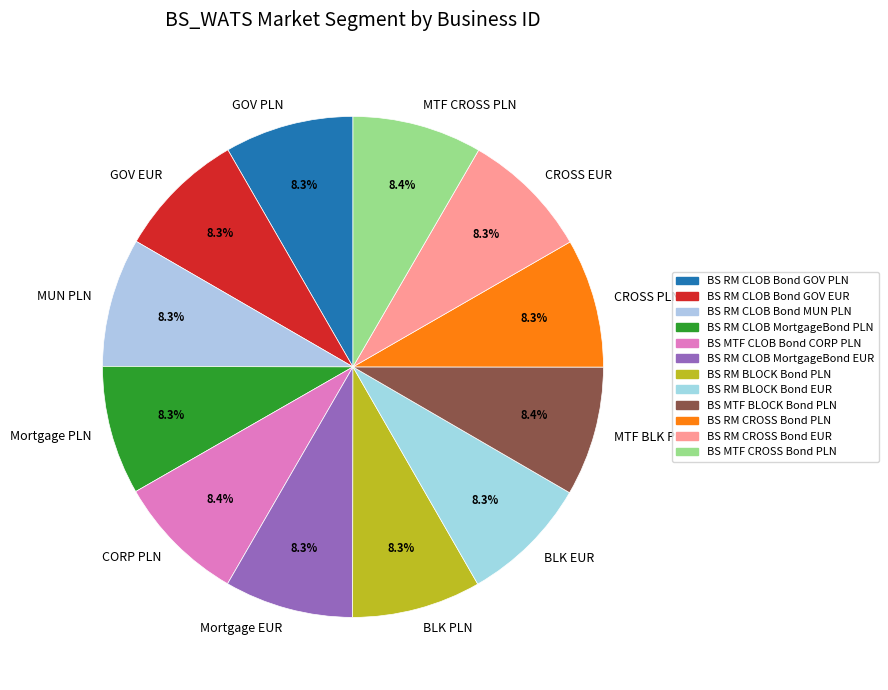

Does GOV PLN represent more than half of the total?

No